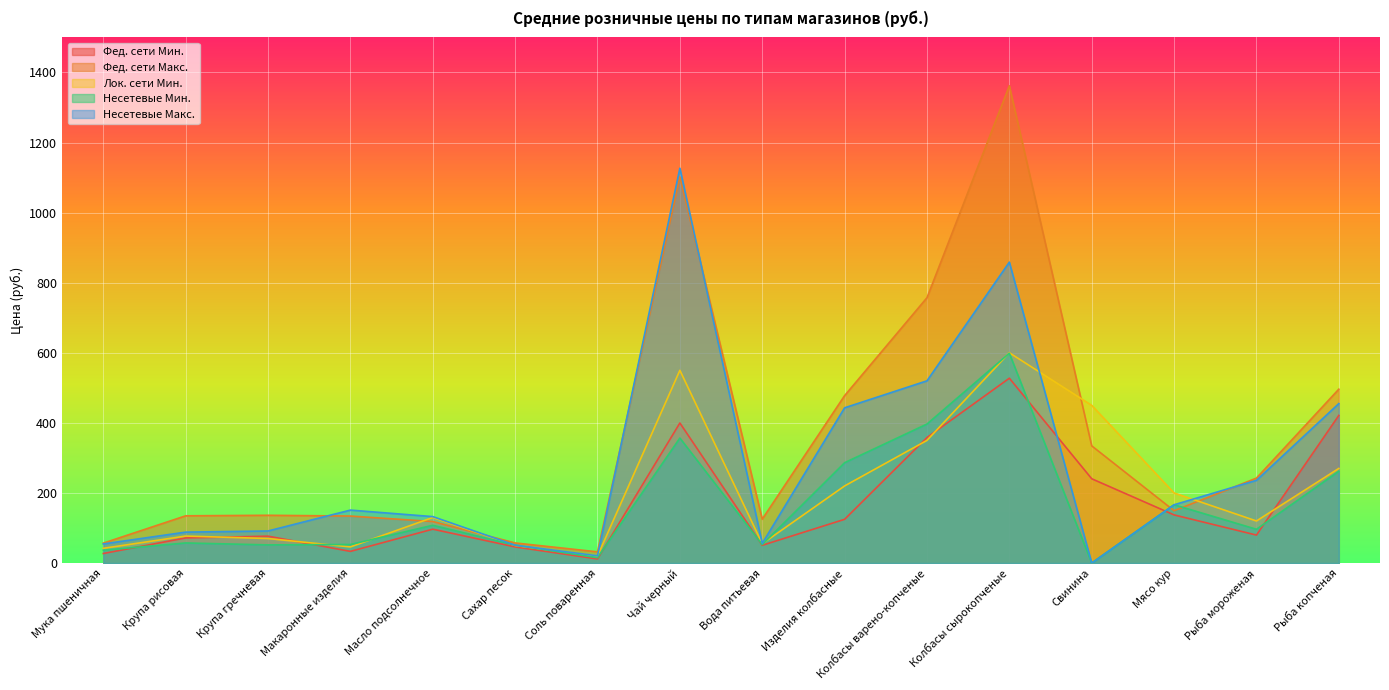

The value of Несетевые Макс. at Крупа гречневая is 57.4. True or false?

False